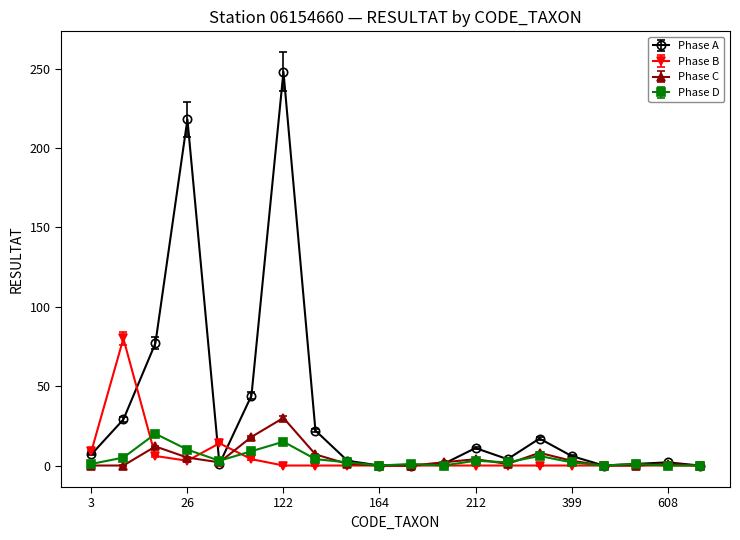

Which series has the largest range (max minus min)?

Phase A